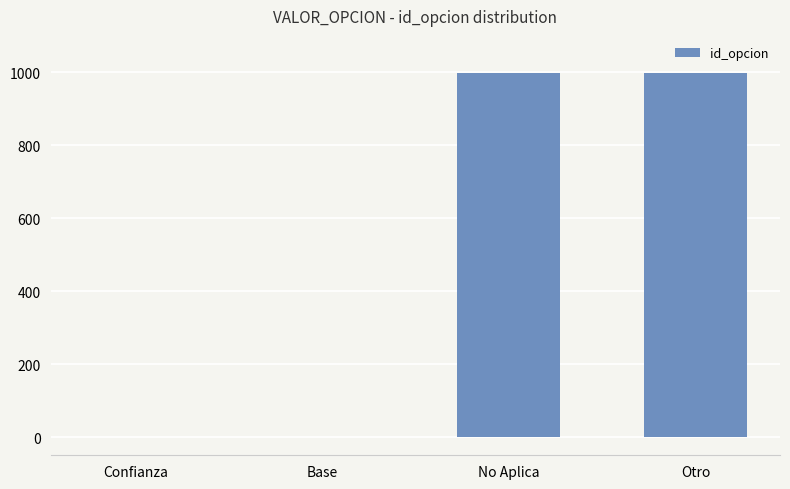

How many categories are shown in the chart?

4